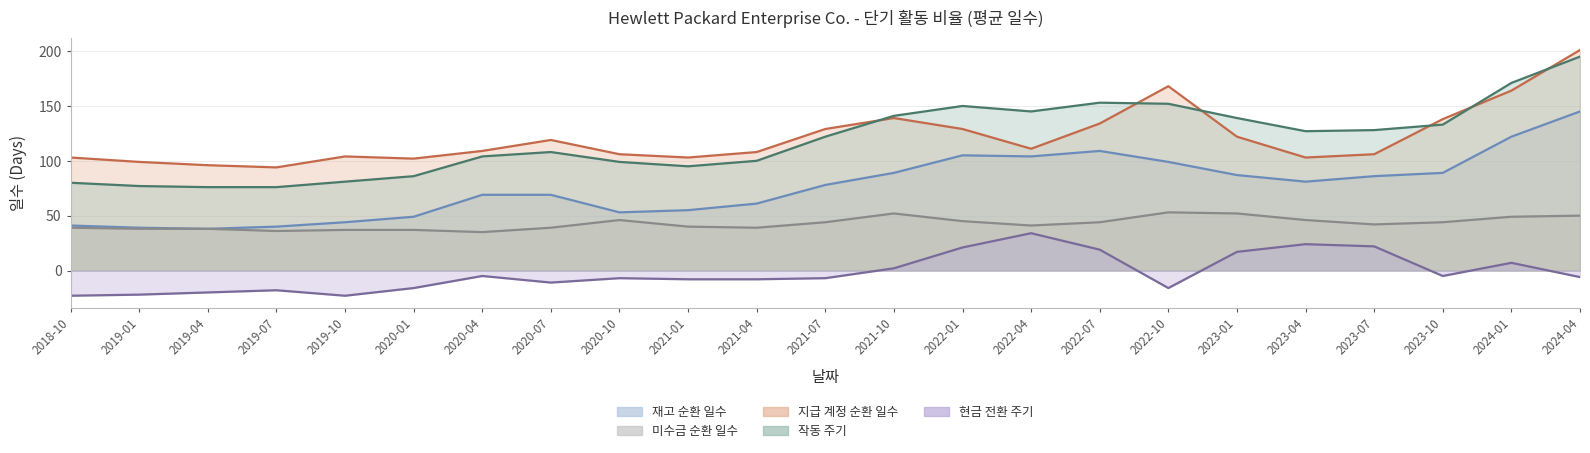

What is the maximum value shown in the chart?

201